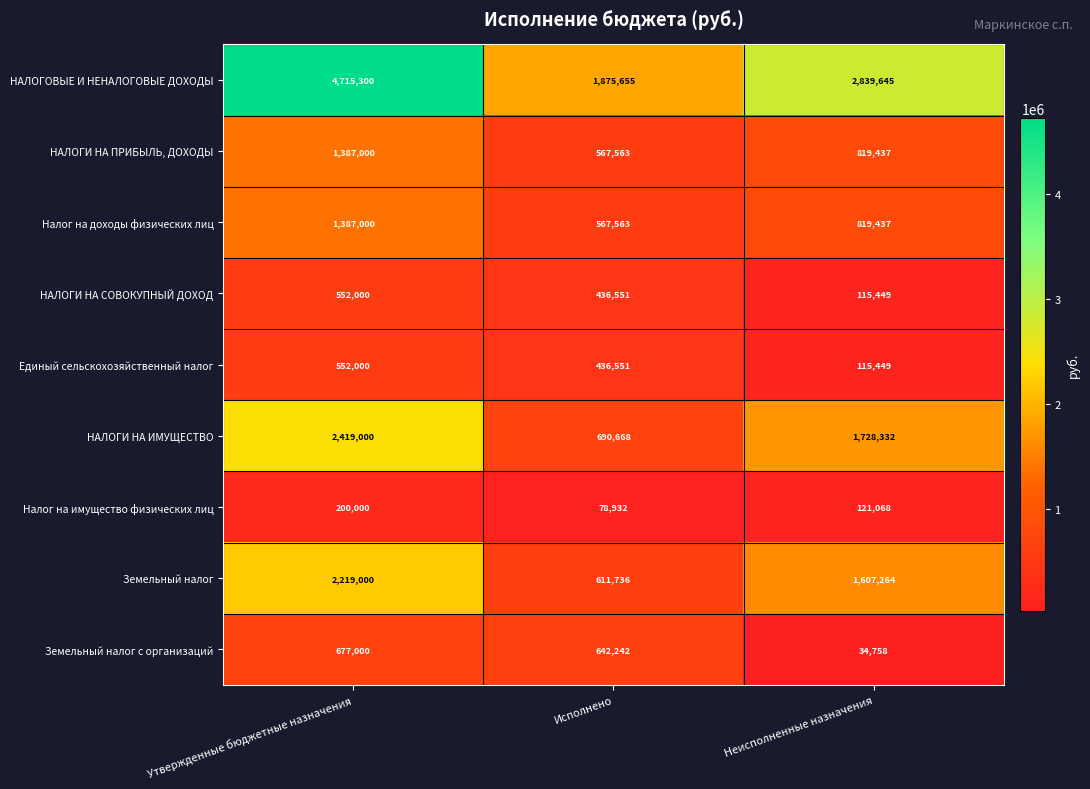

What is the spread (max minus min) of values at Неисполненные назначения?

2804887